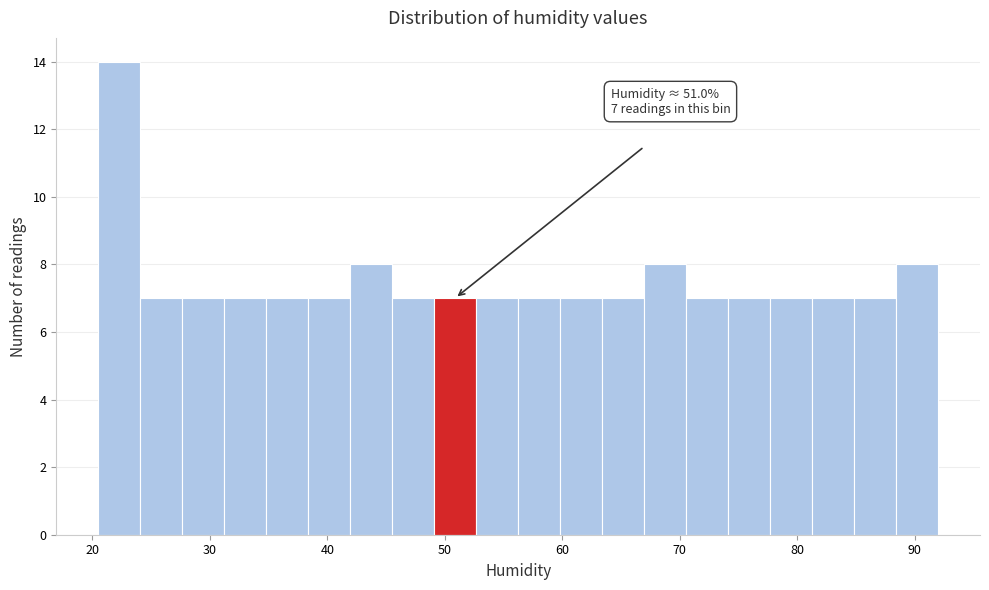

Around what value on the x-axis is the tallest bar? Give the approximate position of its centre, as read against the axis.

22